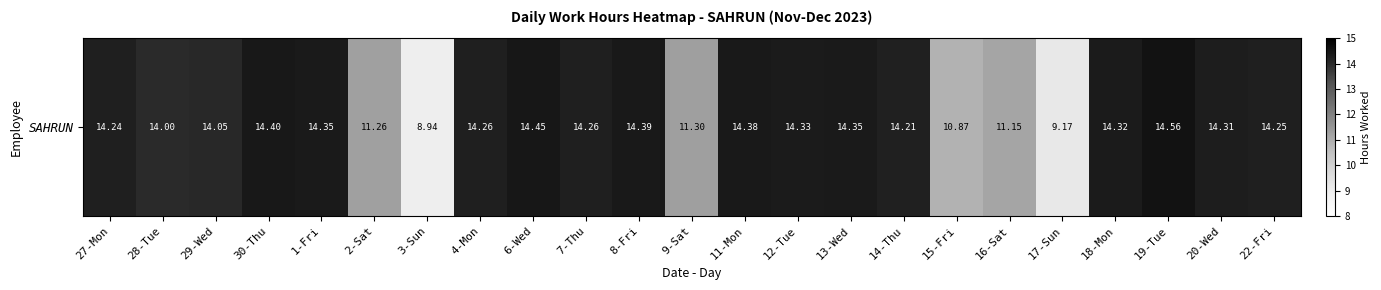

Which label corresponds to the smallest value in the chart?

3-Sun